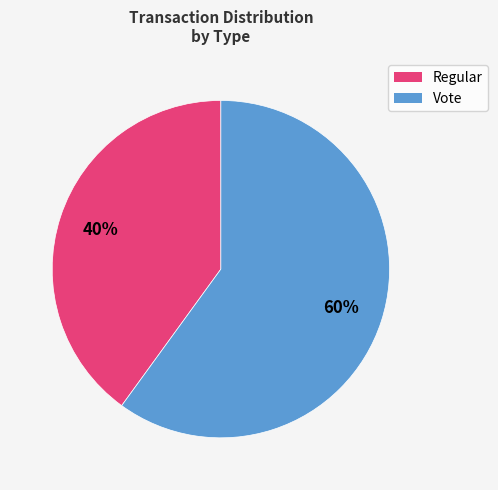

What percentage is the Vote slice, to the nearest percent?

60%